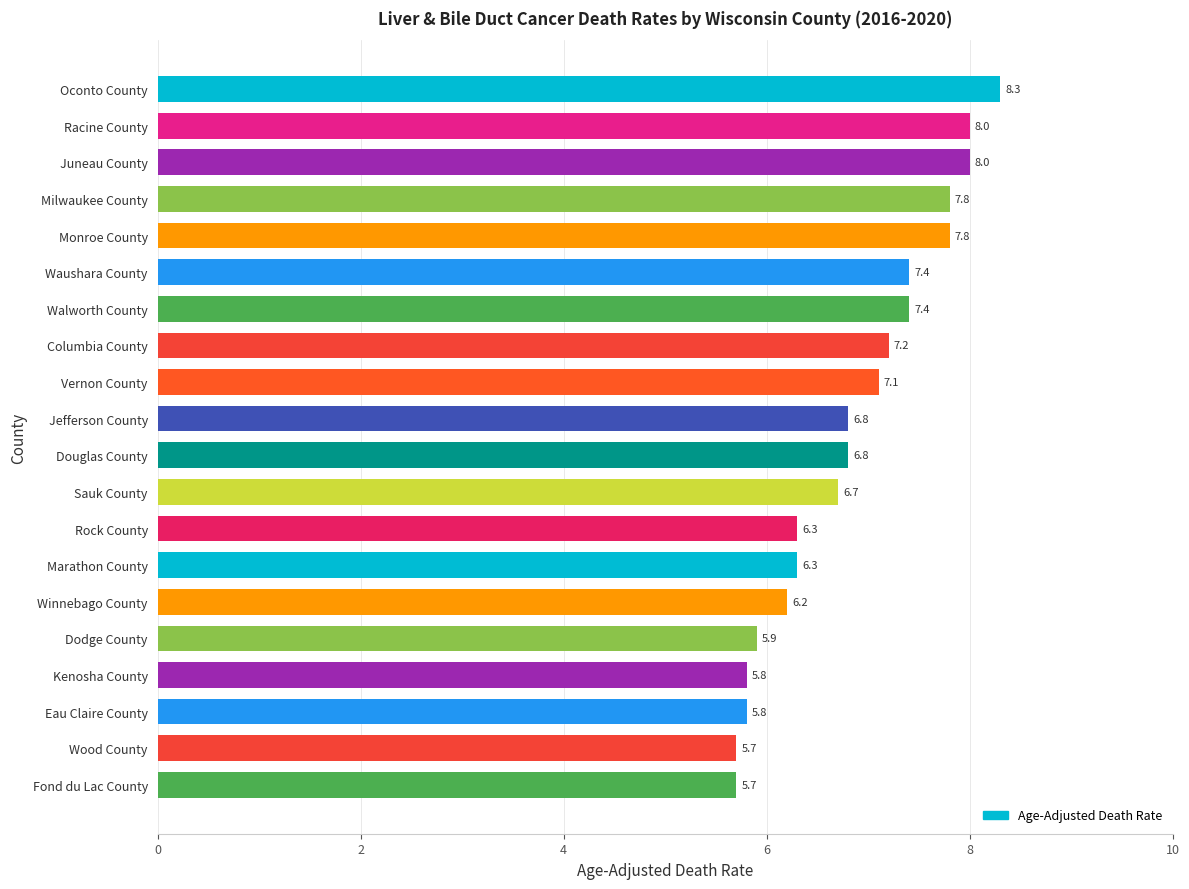

The chart shows a value of 8.0 at Juneau County. True or false?

True